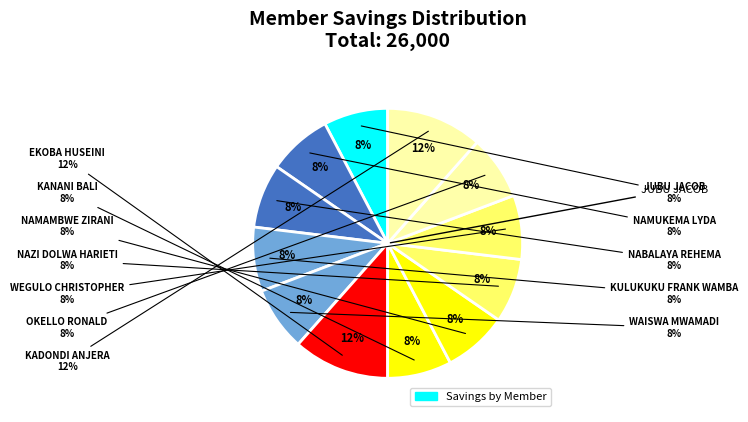

Which category has the smallest portion of the pie?

JUBU JACOB